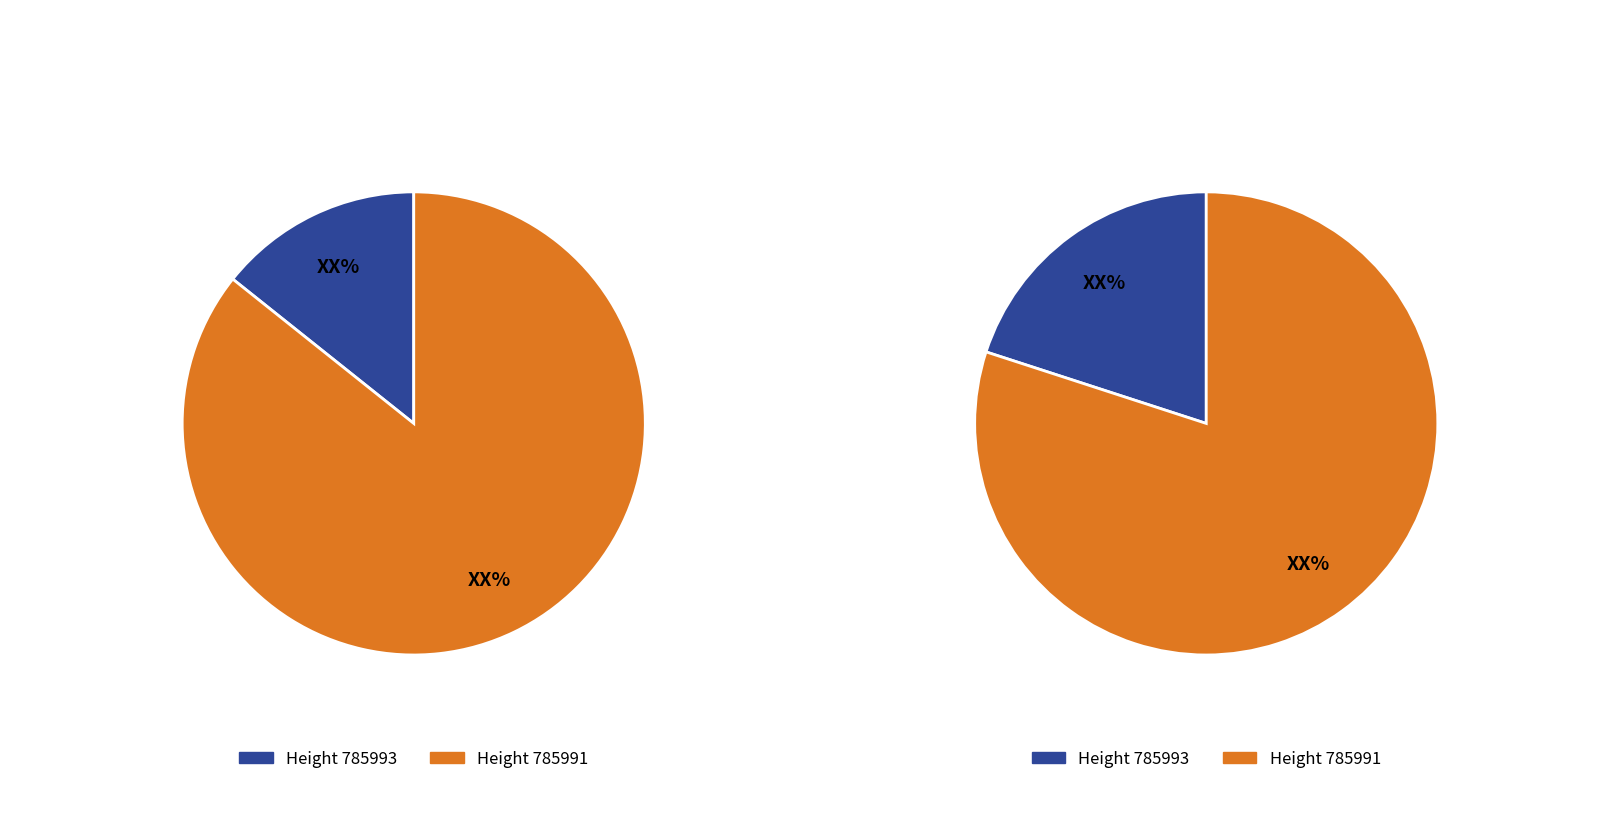

What is the largest slice in the pie chart?

785991